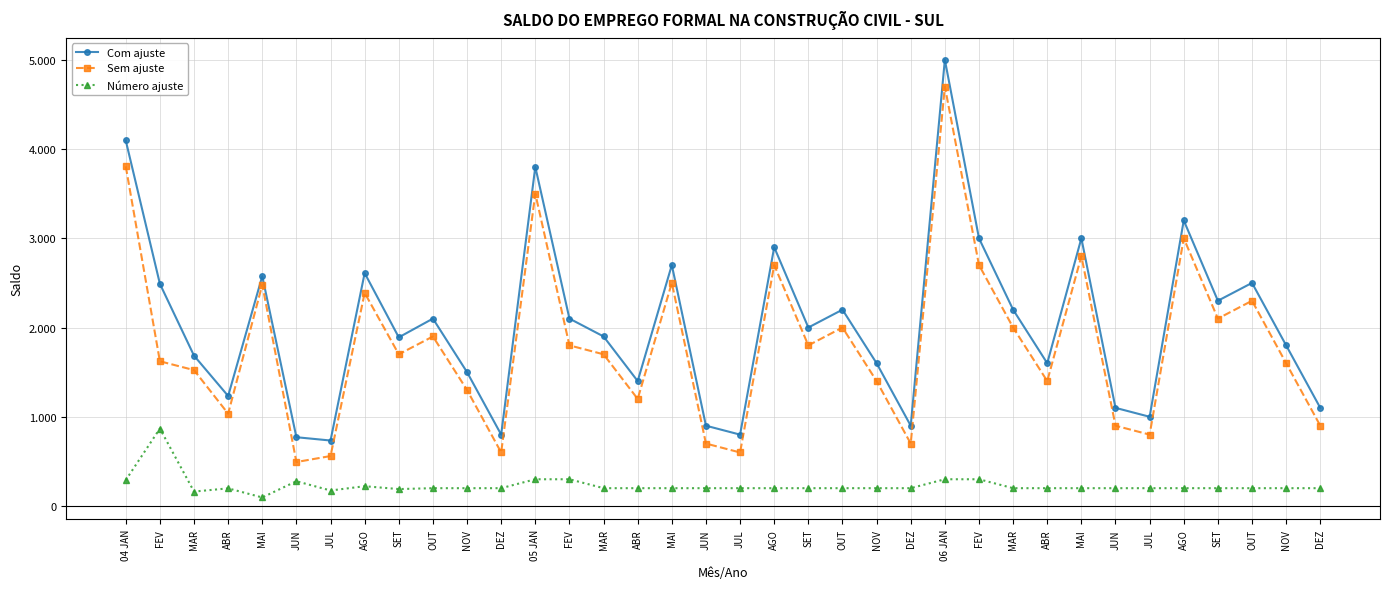

True or false: Sem ajuste and Número ajuste intersect in this chart.

False